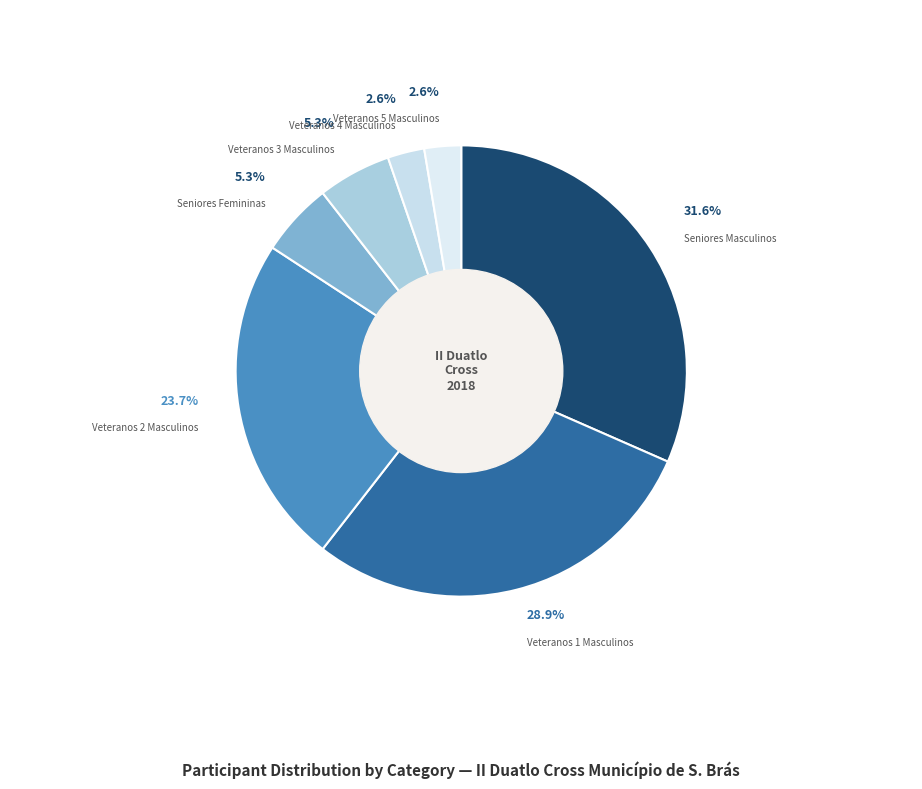

What is the largest slice in the pie chart?

Seniores Masculinos